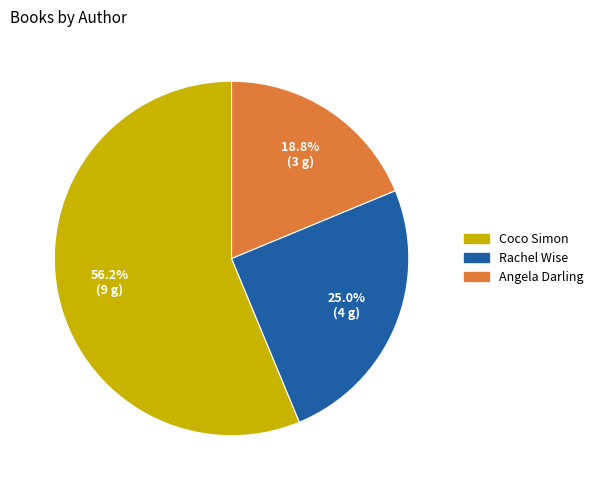

To the nearest percent, what portion does Angela Darling represent?

19%